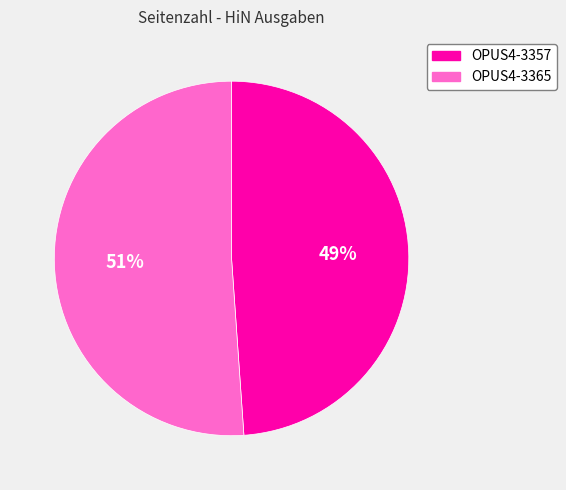

To the nearest percent, what is the combined percentage of OPUS4-3357 and OPUS4-3365?

100%